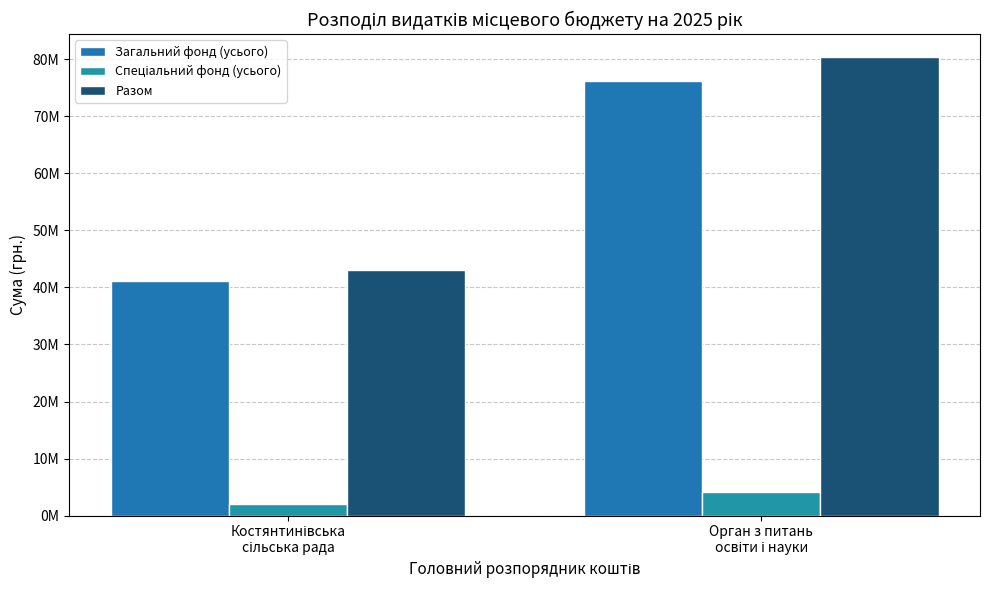

Does the chart contain any negative values?

No